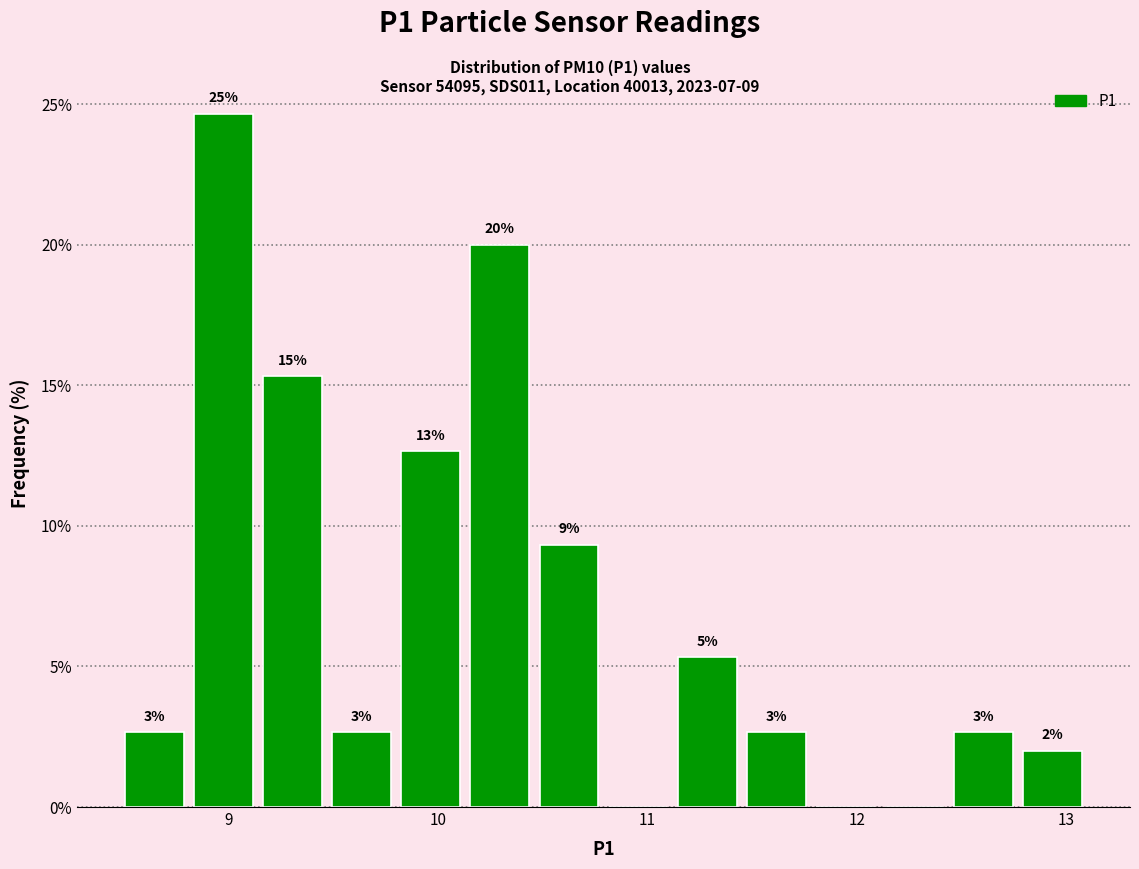

Read against the x-axis, roughly where is the centre of the tallest bar?

9.0